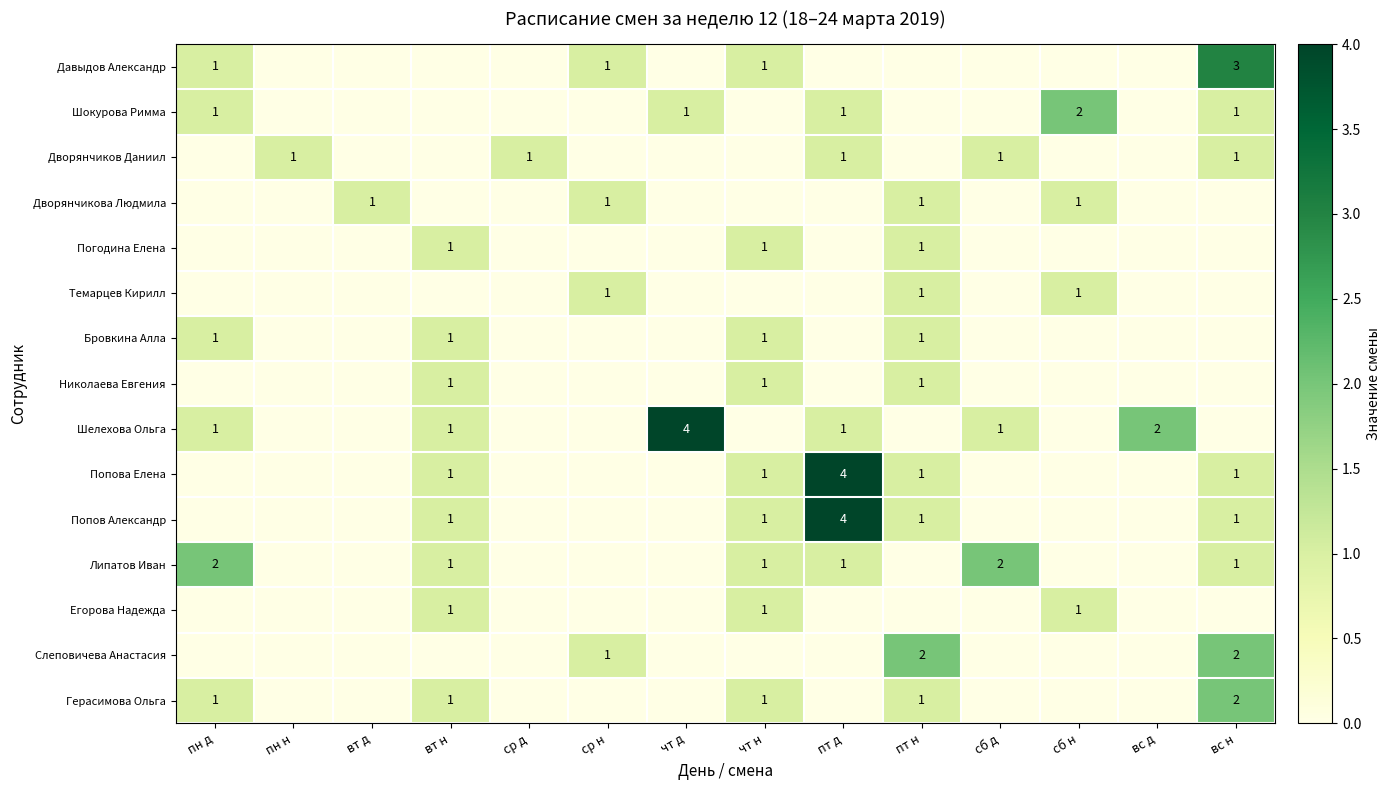

Is it true that Шокурова Римма equals 1 at вс н?

True